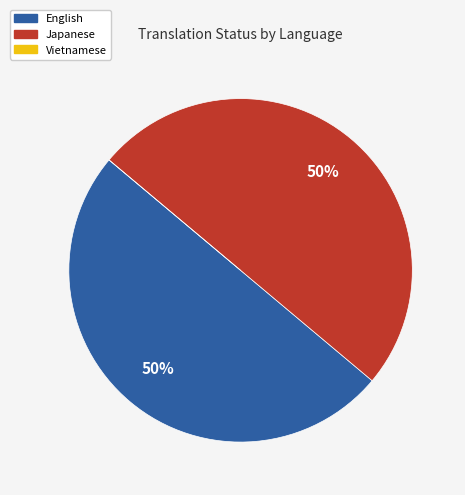

To the nearest percent, what is the difference between the largest and smallest slice percentages?

50%